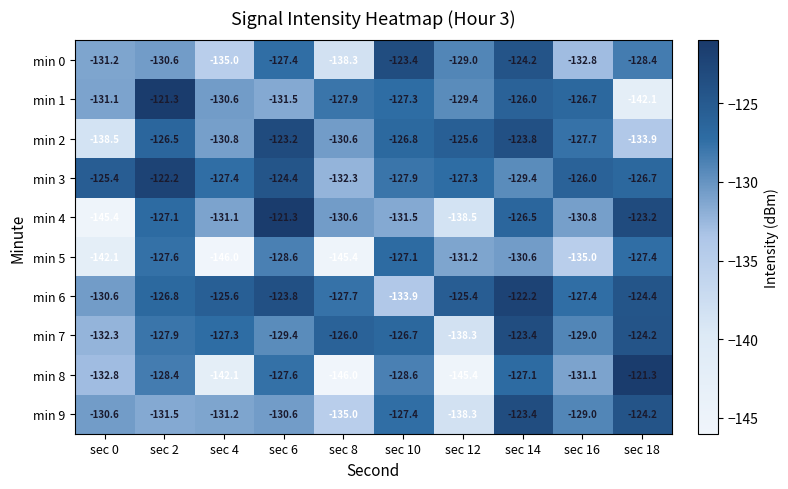

What is the average value of the min 9 series?

-130.1